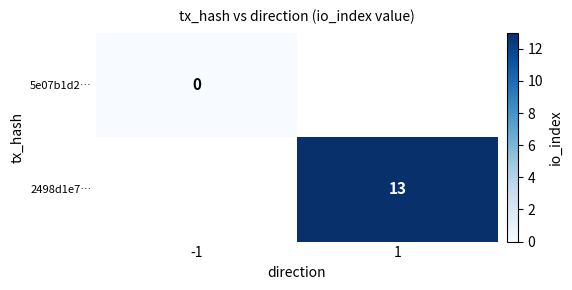

At how many categories does at least one series exceed 12?

1